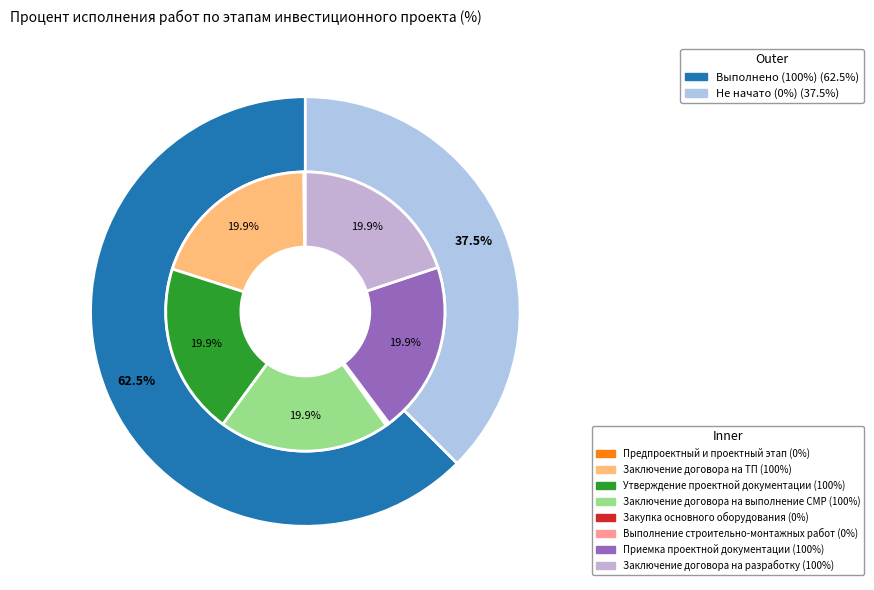

Do Утверждение проектной документации and Выполнение строительно-монтажных работ together represent more than half of the pie?

No